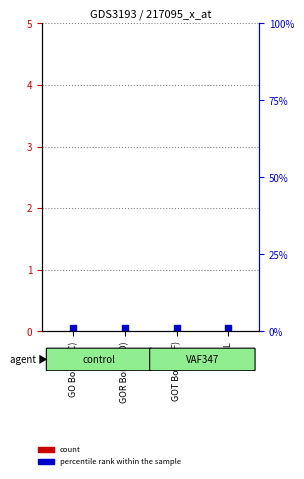

Which series reaches the minimum Y coordinate?

count